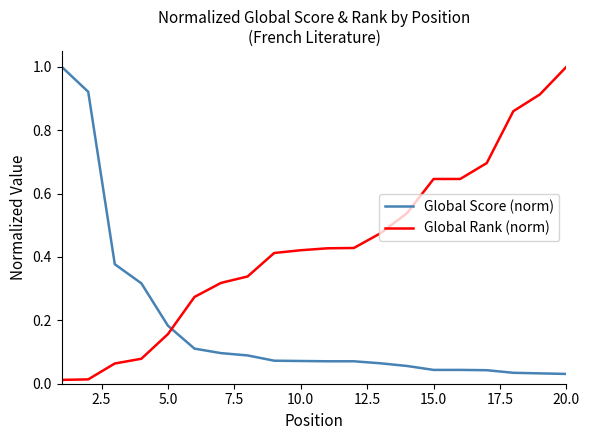

Rank the series by their average value, from lowest to highest.

Global Score (norm), Global Rank (norm)